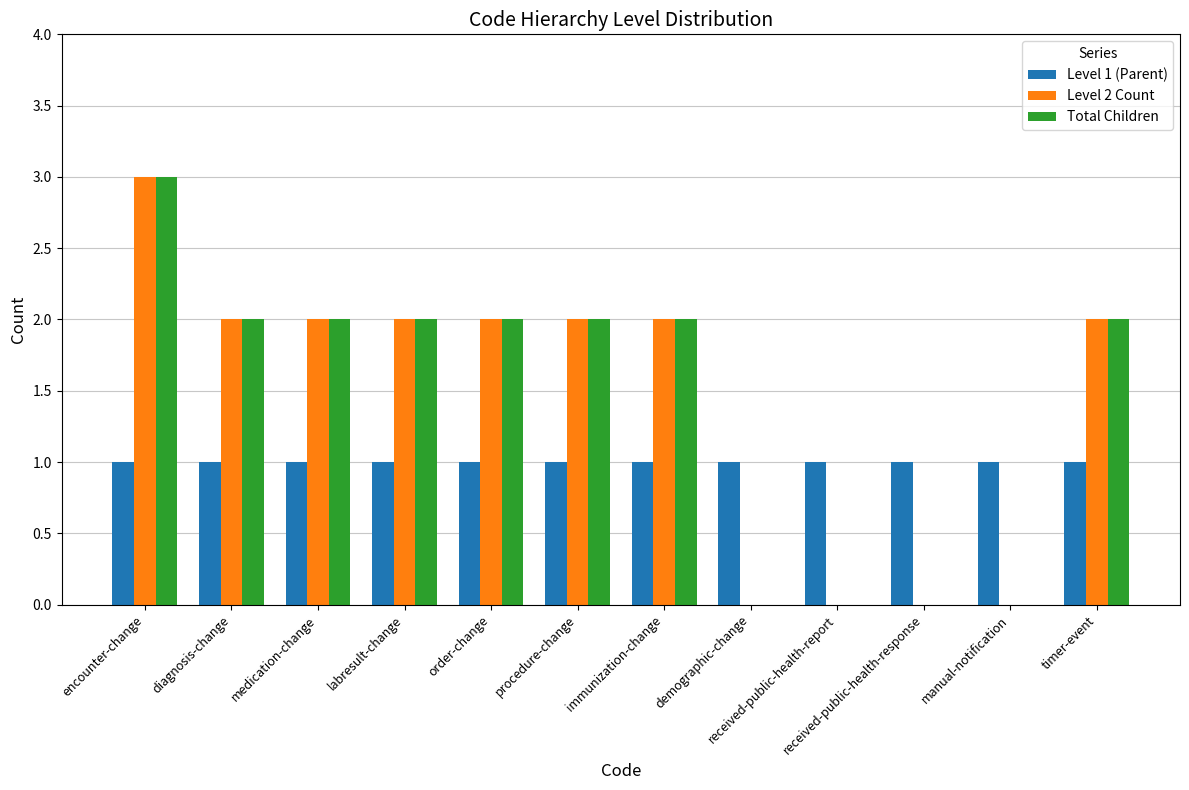

Is the value of Level 1 (Parent) at procedure-change greater than the value of Total Children at manual-notification?

Yes